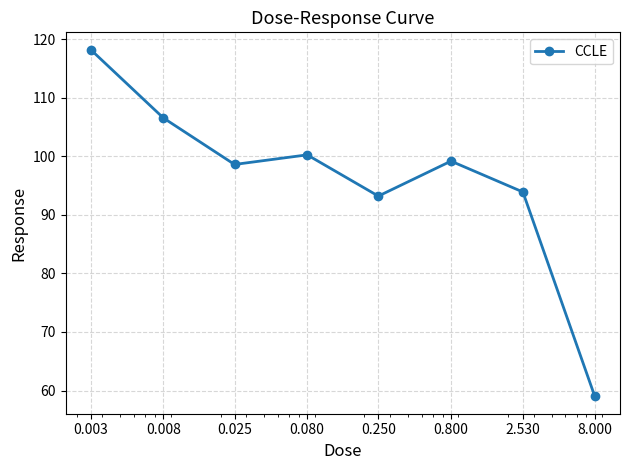

How many interior local peaks (higher than both neighbors) does the data have?

2